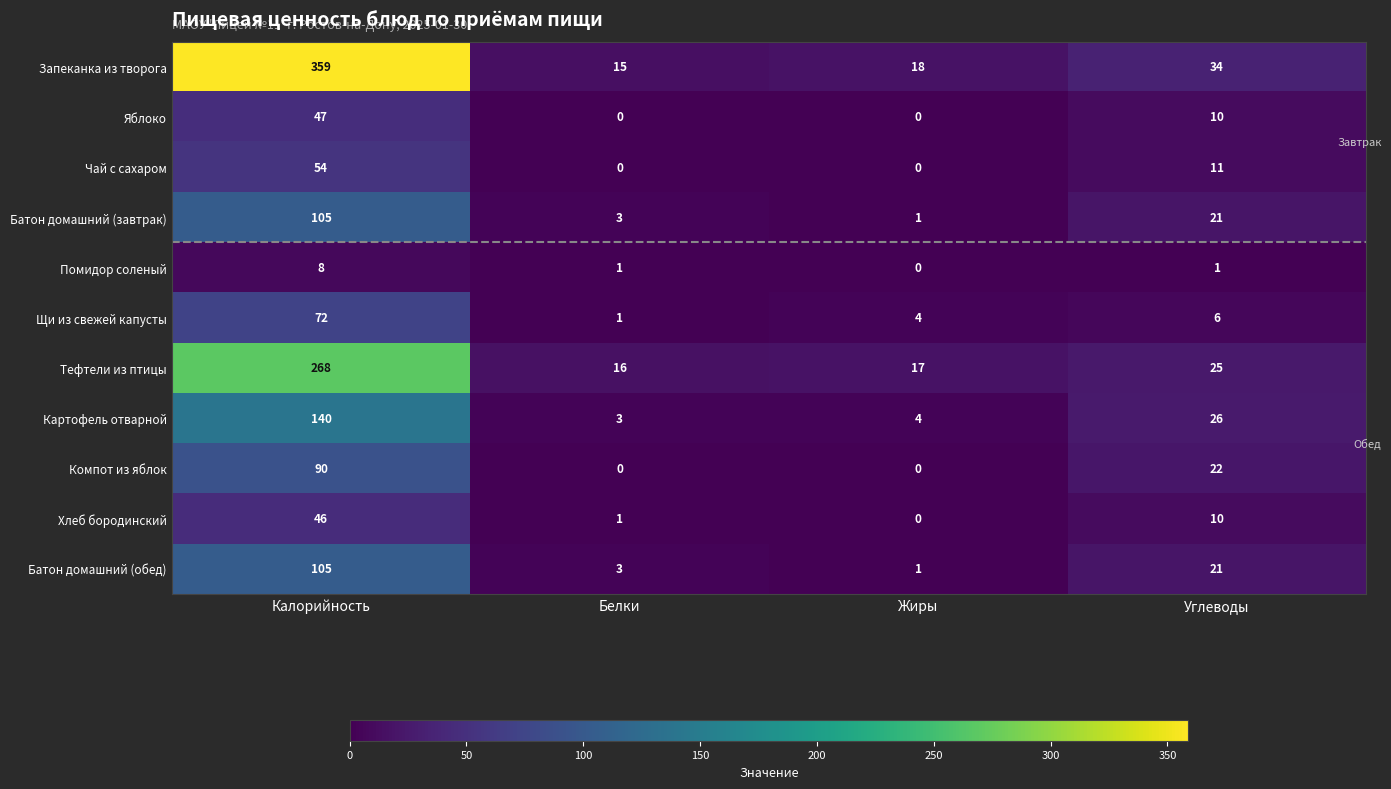

Where is Чай с сахаром nearest to the value 27?

Углеводы